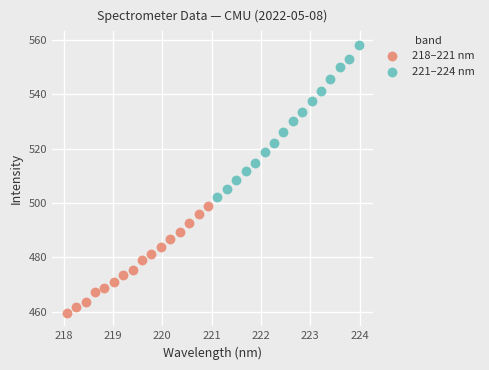

Which series reaches the maximum Y coordinate?

221–224 nm